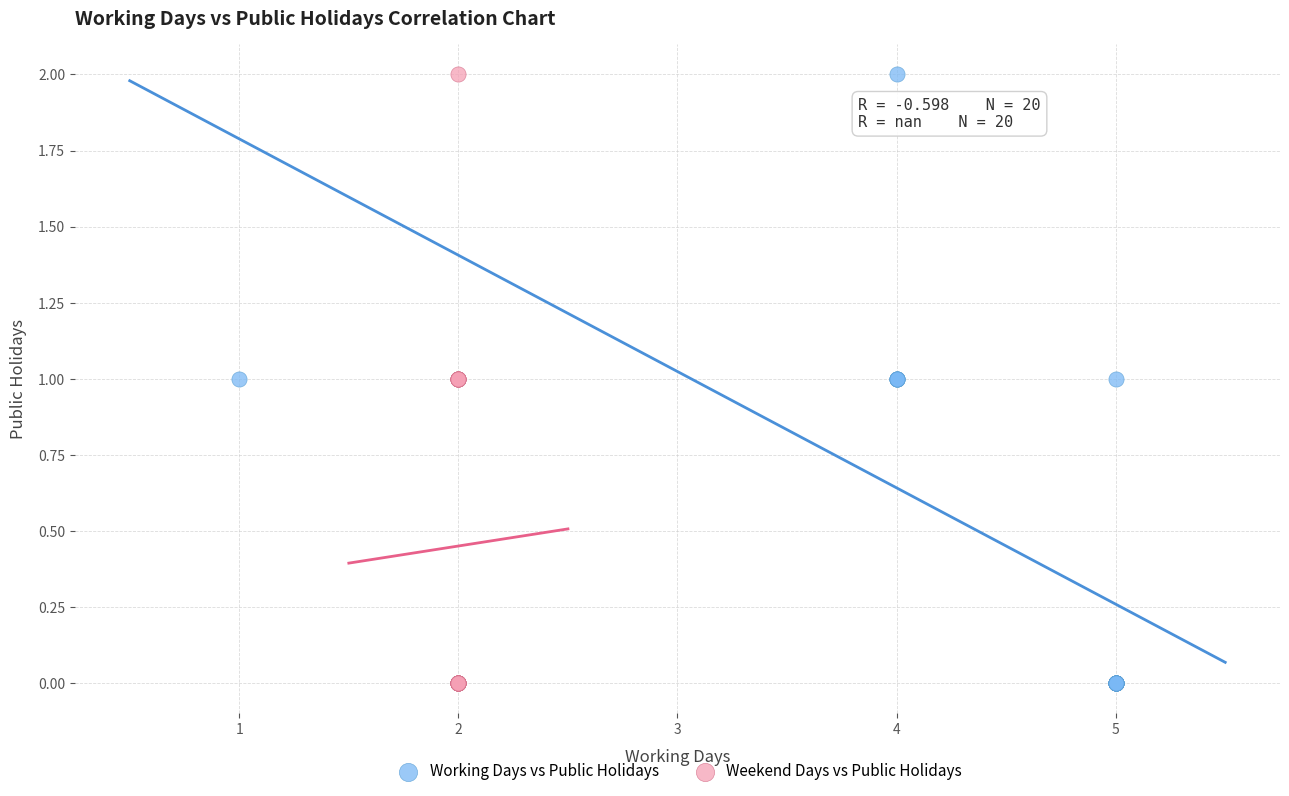

What are all the series names shown in the legend?

Working Days vs Public Holidays, Weekend Days vs Public Holidays